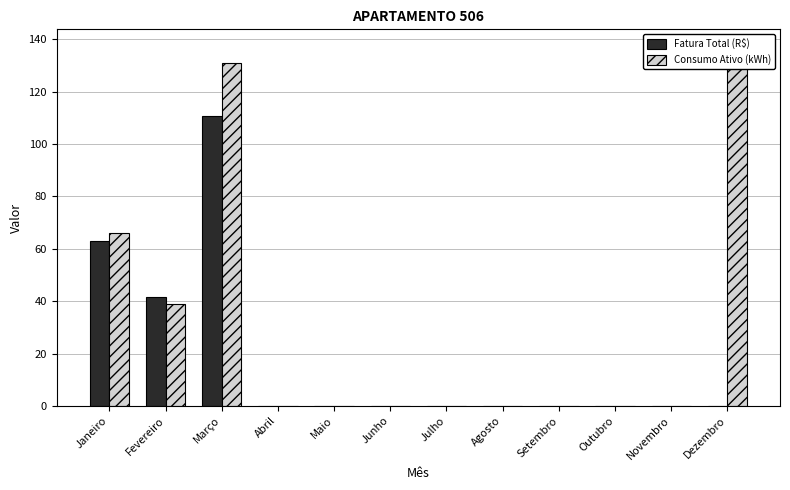

What is the label of the 4th bar from the right?

Setembro